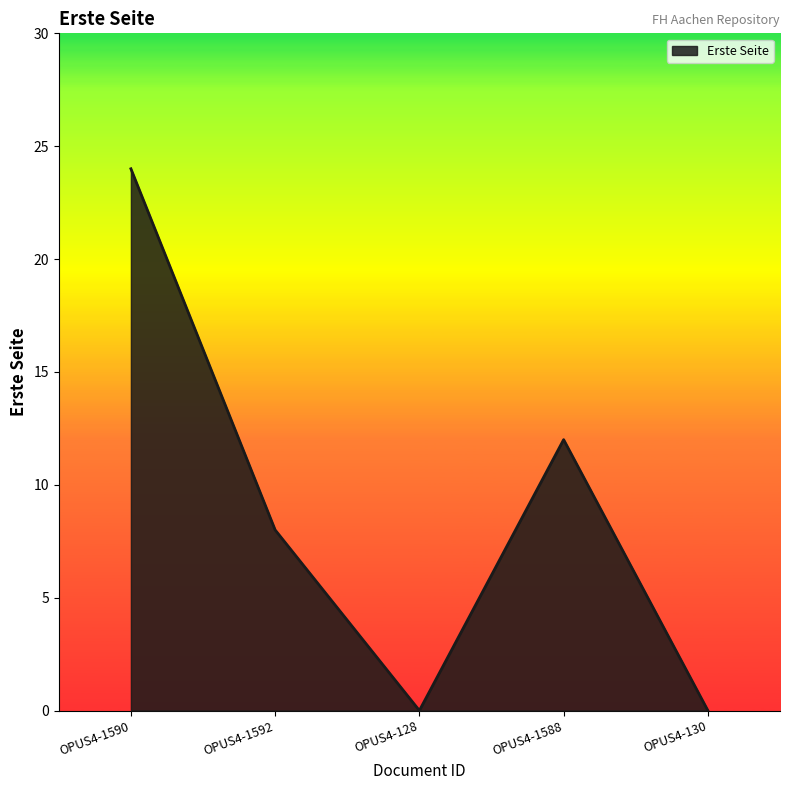

At which category does the chart reach its peak across all series?

OPUS4-1590